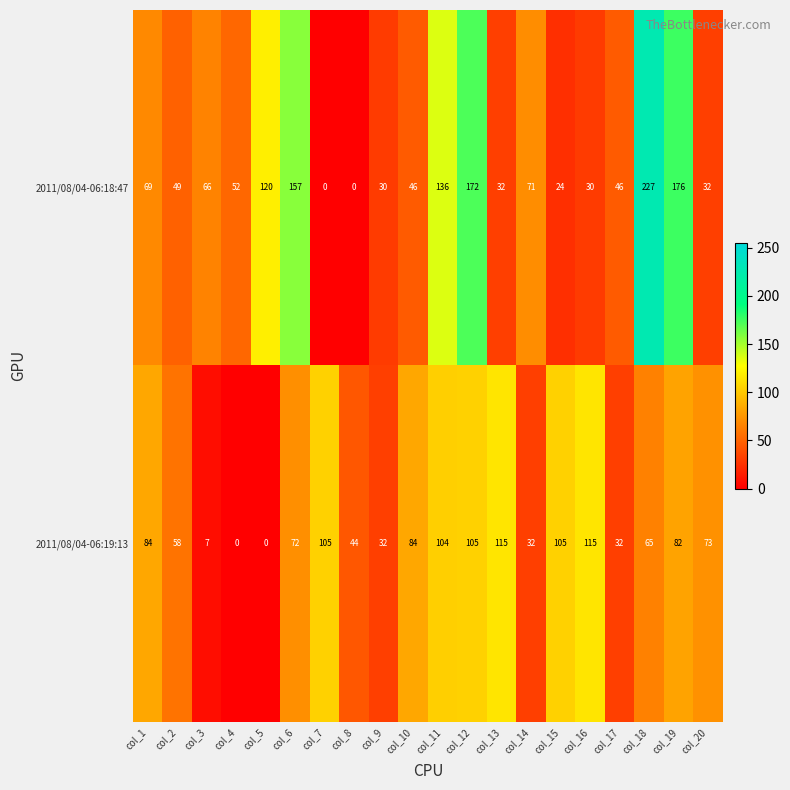

Rank the series at col_3 from highest to lowest value.

2011/08/04-06:18:47, 2011/08/04-06:19:13